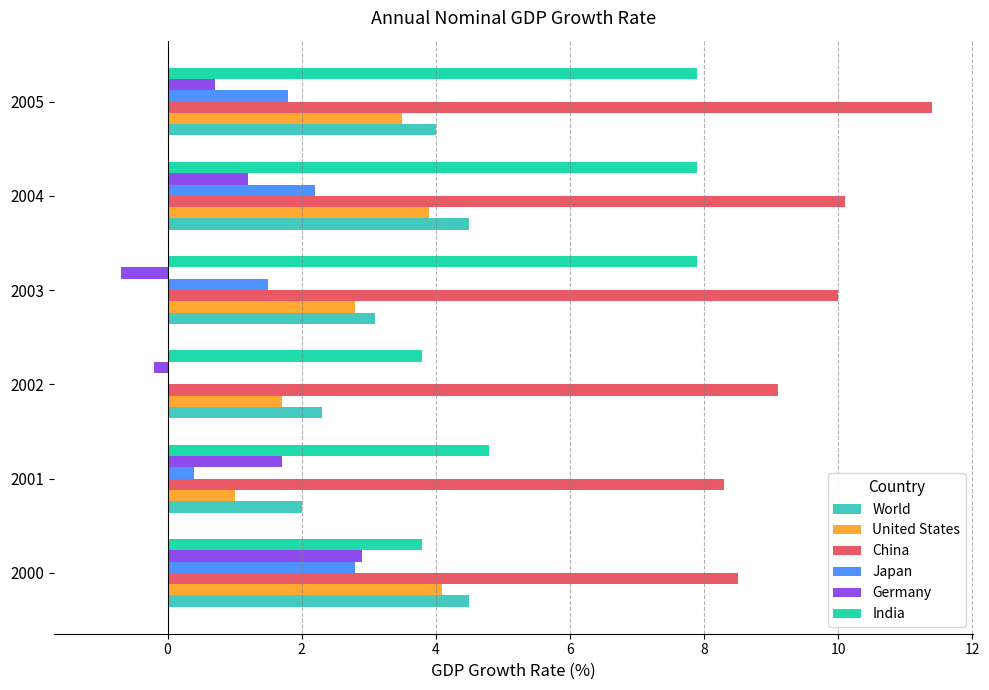

How many categories are shown in the chart?

6